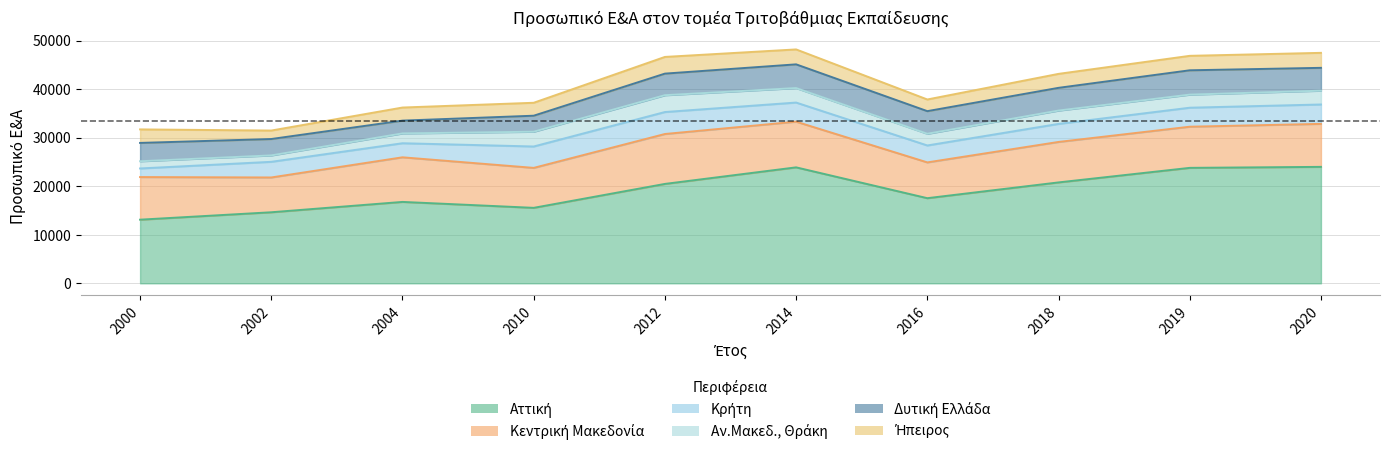

Reading left to right, extract all data points from this chart.

Αττική: 13117	14644	16777	15555	20487	23899	17545	20797	23796	24001
Κεντρική Μακεδονία: 8781	7172	9193	8235	10286	9414	7376	8340	8480	8859
Κρήτη: 1773	3225	2900	4410	4528	3941	3490	3719	3916	3997
Αν.Μακεδ., Θράκη: 1487	1321	2025	3044	3470	2987	2409	2749	2695	2844
Δυτική Ελλάδα: 3777	3377	2636	3300	4446	4886	4663	4681	5015	4707
Ήπειρος: 2787	1746	2697	2665	3441	3077	2404	2880	2982	3090